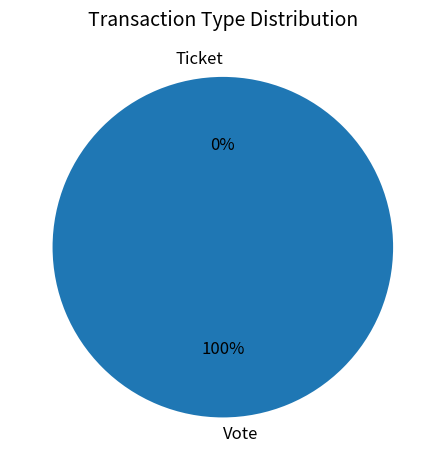

The Ticket slice represents 14% of the pie. True or false?

False